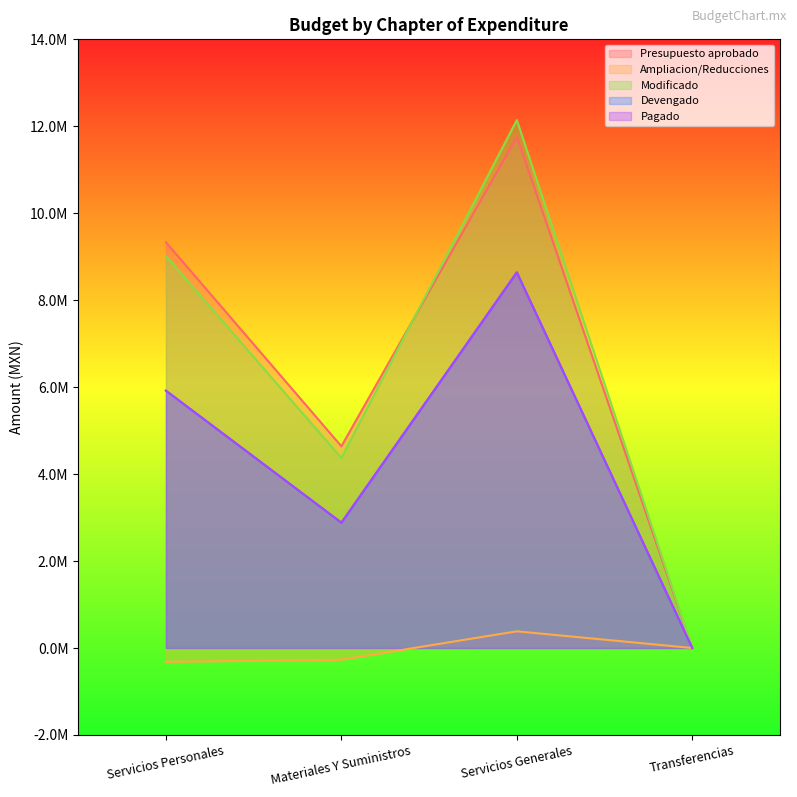

Reading left to right, extract all data points from this chart.

Presupuesto aprobado: Servicios Personales=9333300.3	Materiales Y Suministros=4639434.7	Servicios Generales=11759381.9	Transferencias=0.0
Ampliacion/Reducciones: Servicios Personales=-318015.4	Materiales Y Suministros=-269426.0	Servicios Generales=383831.4	Transferencias=0.0
Modificado: Servicios Personales=9015285.0	Materiales Y Suministros=4370008.7	Servicios Generales=12143213.2	Transferencias=0.0
Devengado: Servicios Personales=5918514.0	Materiales Y Suministros=2882814.1	Servicios Generales=8639958.7	Transferencias=0.0
Pagado: Servicios Personales=5918514.0	Materiales Y Suministros=2882814.1	Servicios Generales=8639958.7	Transferencias=0.0